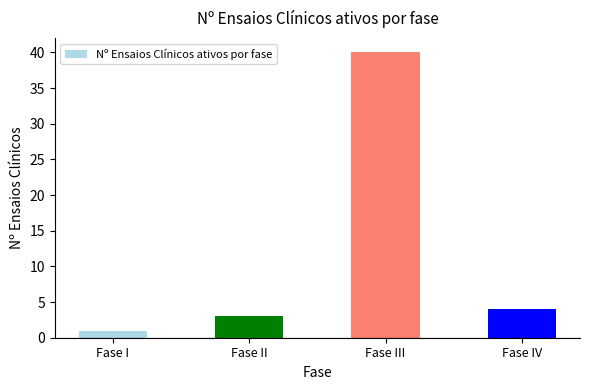

Does the chart contain any negative values?

No